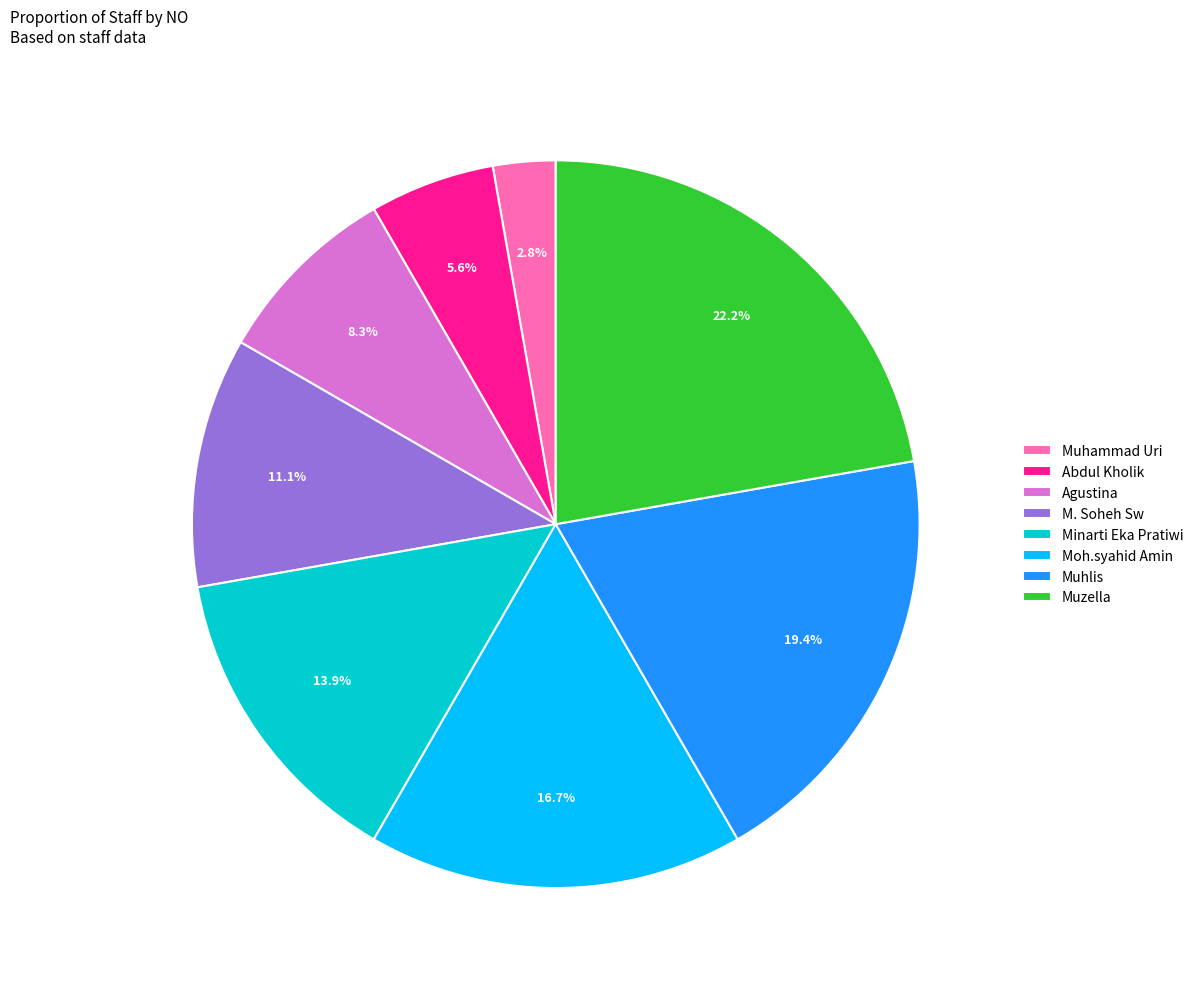

Is it true that Moh.syahid Amin is 7% of the pie?

False